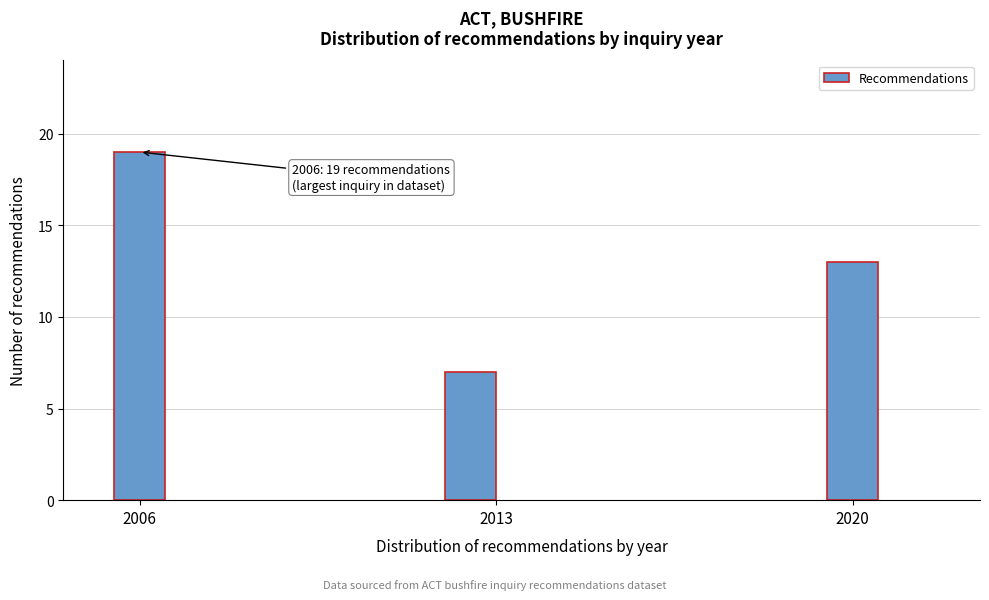

Reading left to right, list all the values displayed in this chart.

2006=19	2013=7	2020=13